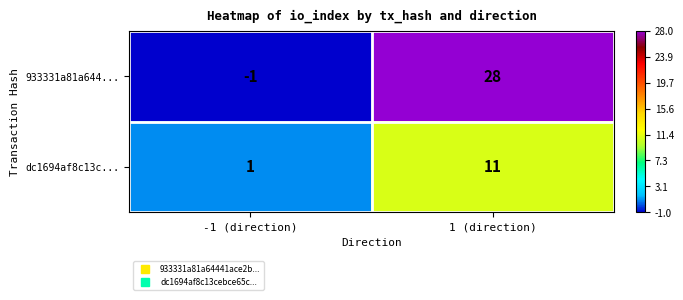

What is the difference between the dc1694af8c13c... values at -1 (direction) and 1 (direction)?

10